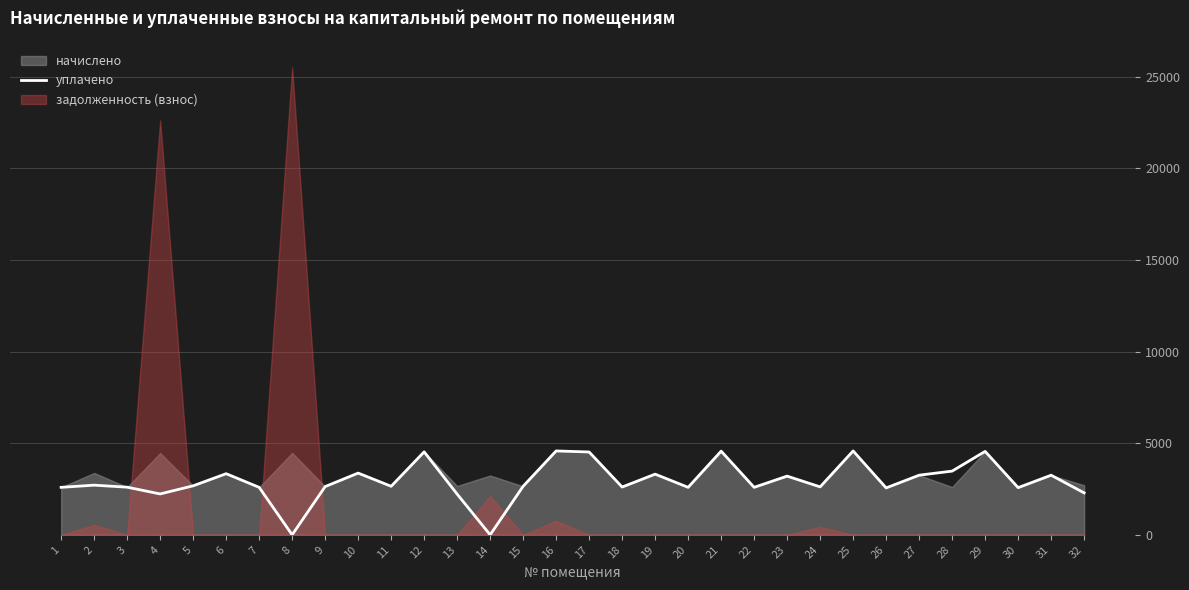

At which category does the chart reach its minimum across all series?

8